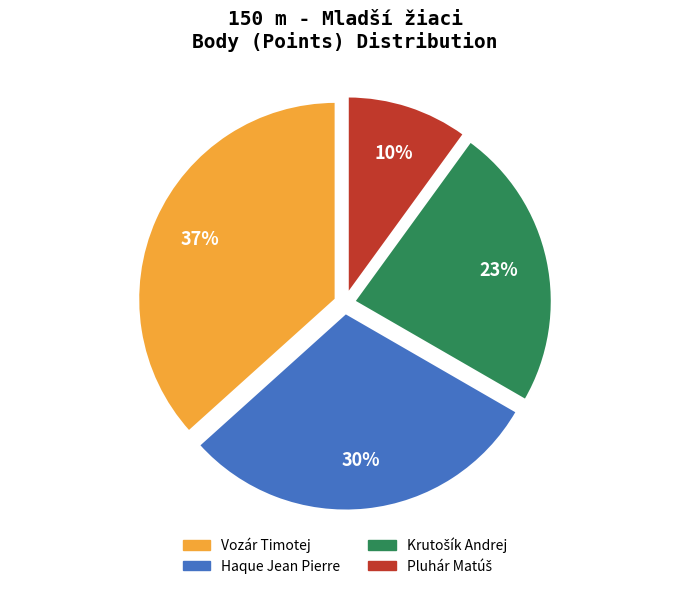

Does any single category account for the majority?

No